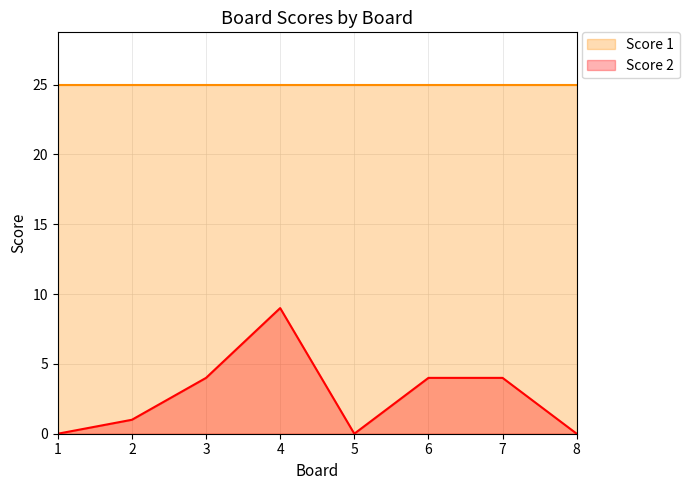

The chart shows a value of 2 at 2. True or false?

False